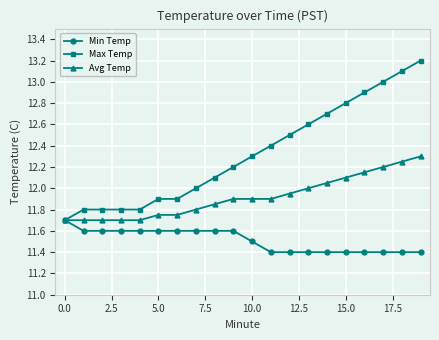

Which series has the widest spread of values?

Max Temp